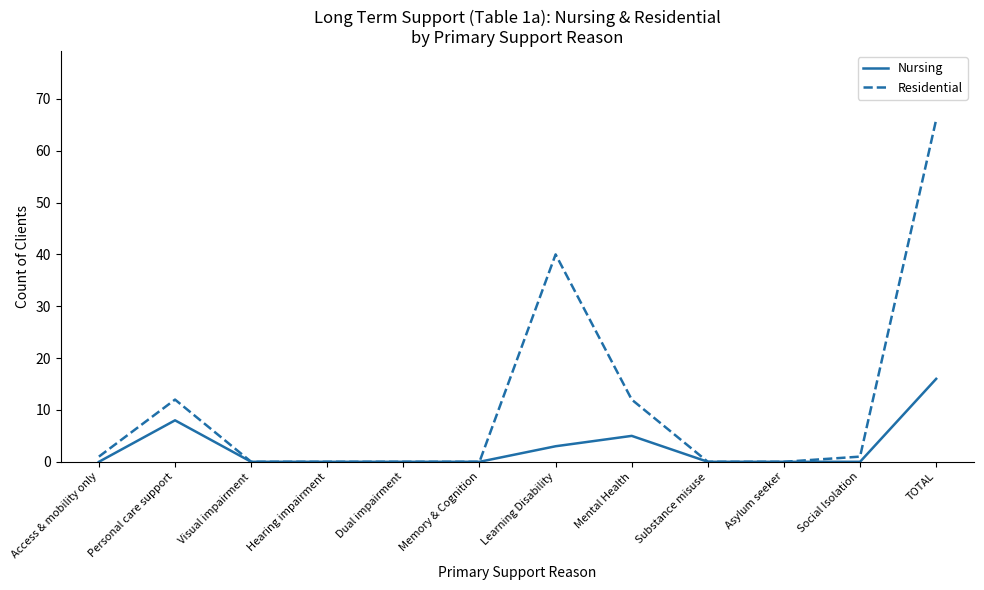

Reading left to right, transcribe all the data shown in this chart.

Nursing: Access & mobility only=0	Personal care support=8	Visual impairment=0	Hearing impairment=0	Dual impairment=0	Memory & Cognition=0	Learning Disability=3	Mental Health=5	Substance misuse=0	Asylum seeker=0	Social Isolation=0	TOTAL=16
Residential: Access & mobility only=1	Personal care support=12	Visual impairment=0	Hearing impairment=0	Dual impairment=0	Memory & Cognition=0	Learning Disability=40	Mental Health=12	Substance misuse=0	Asylum seeker=0	Social Isolation=1	TOTAL=66